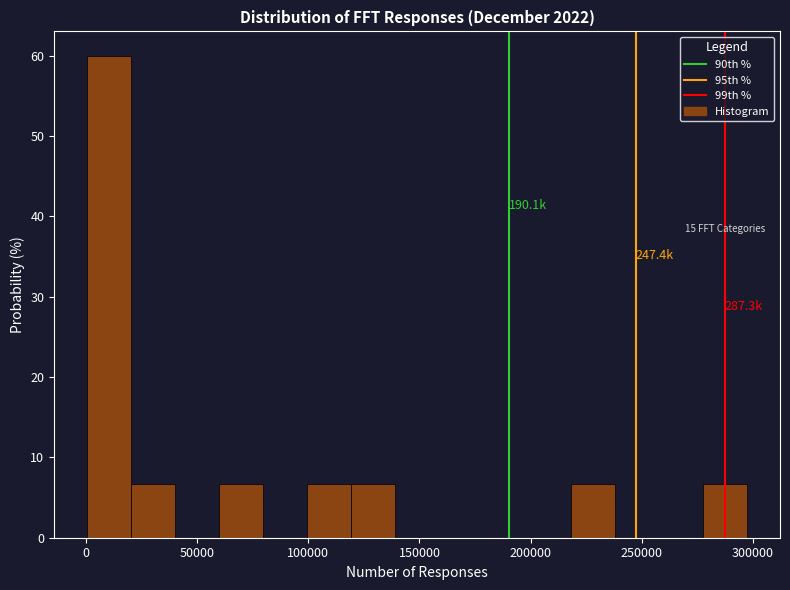

Around what value on the x-axis is the tallest bar? Give the approximate position of its centre, as read against the axis.

10000